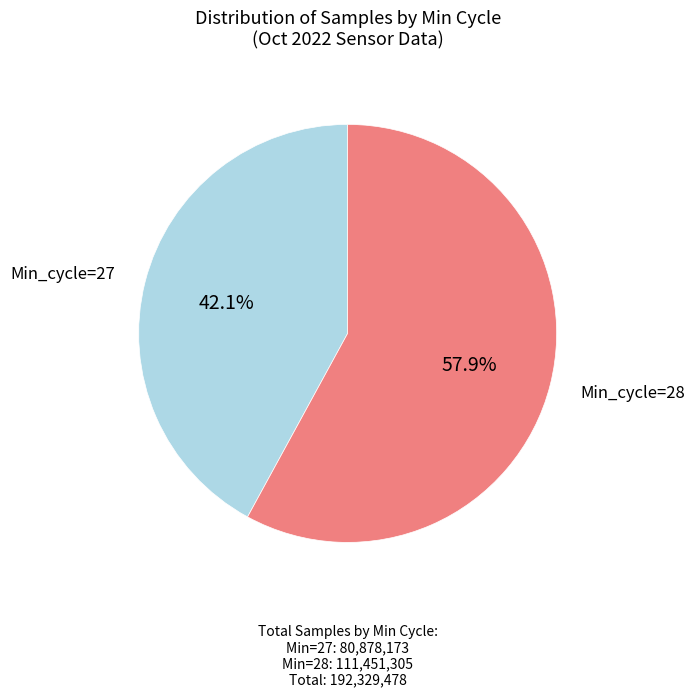

Is there a majority slice in this chart?

Yes